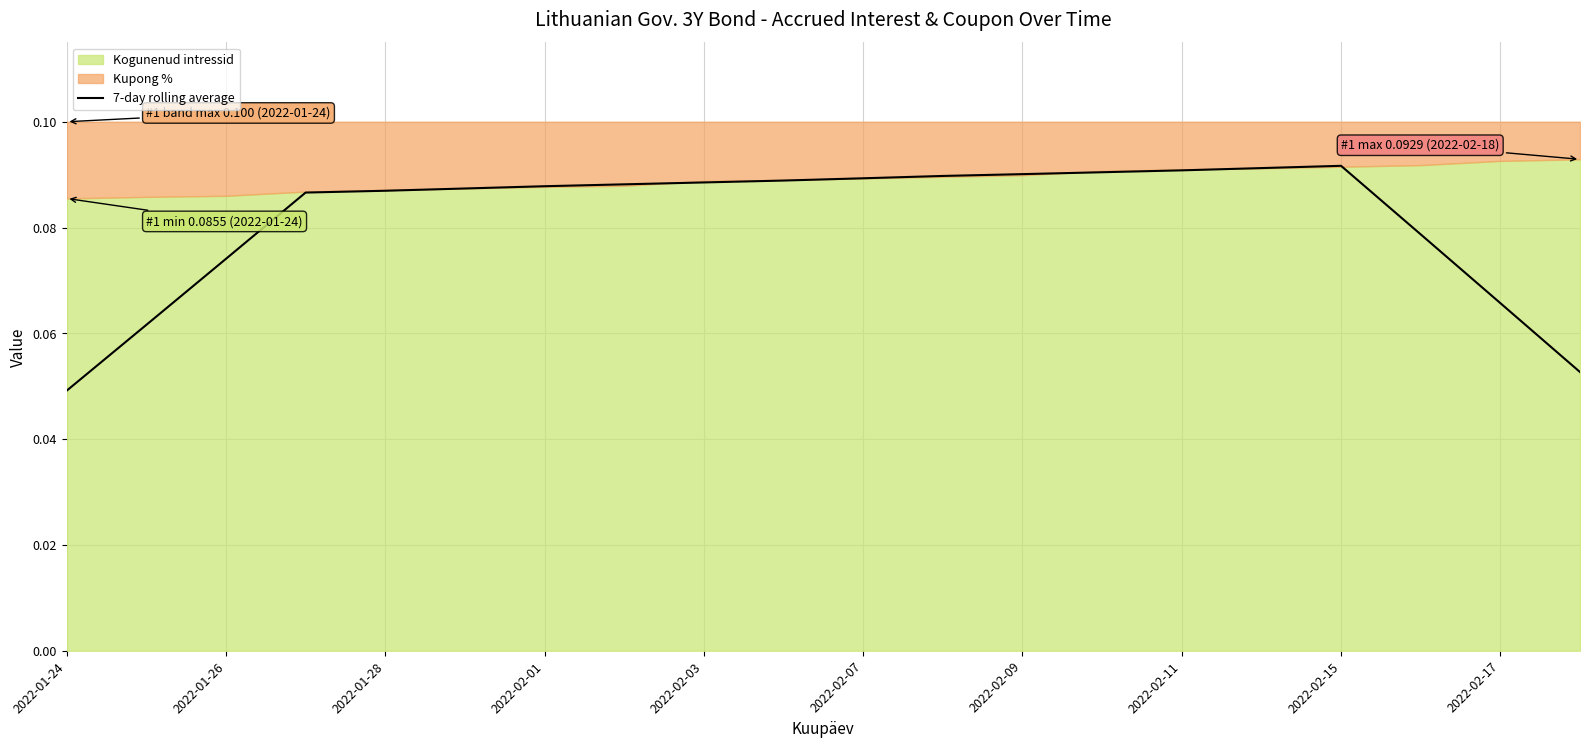

True or false: 7-day rolling average has a value of 0.0 at 2022-02-03.

False